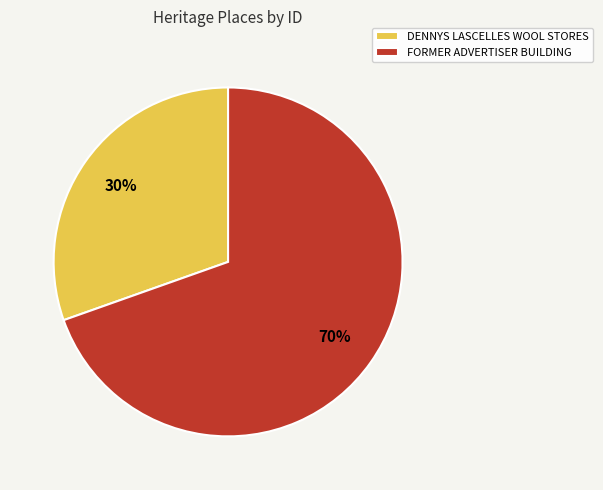

To the nearest percent, what portion does DENNYS LASCELLES WOOL STORES represent?

30%